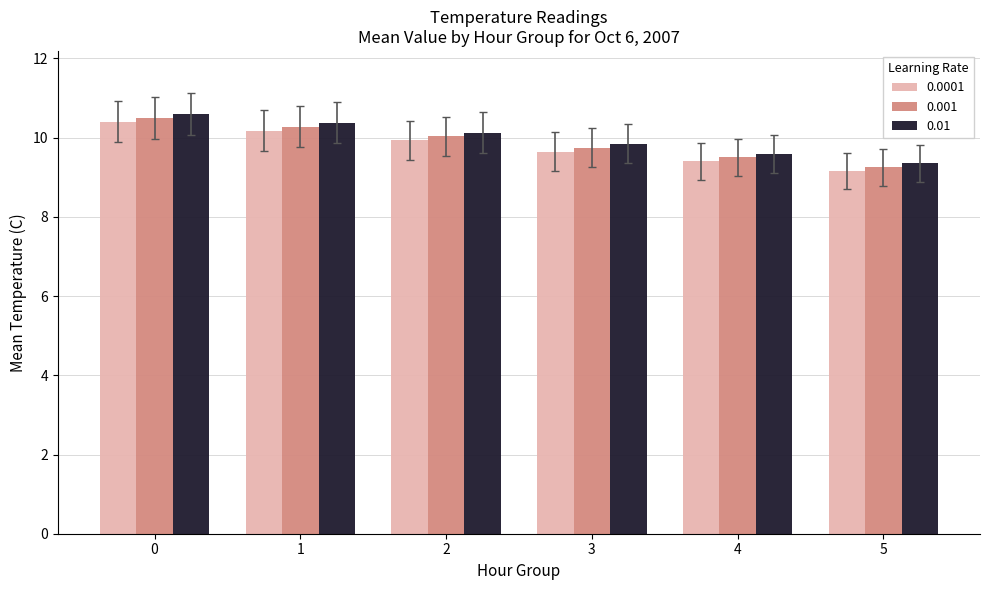

What is the sum of the 0.001 values at 3 and 2?

19.8